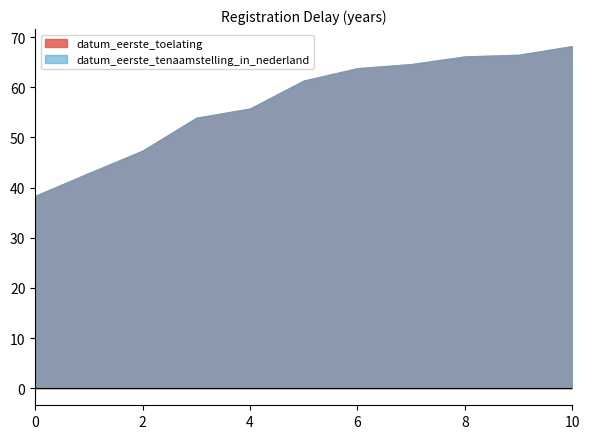

What are all the series names shown in the legend?

datum_eerste_toelating, datum_eerste_tenaamstelling_in_nederland